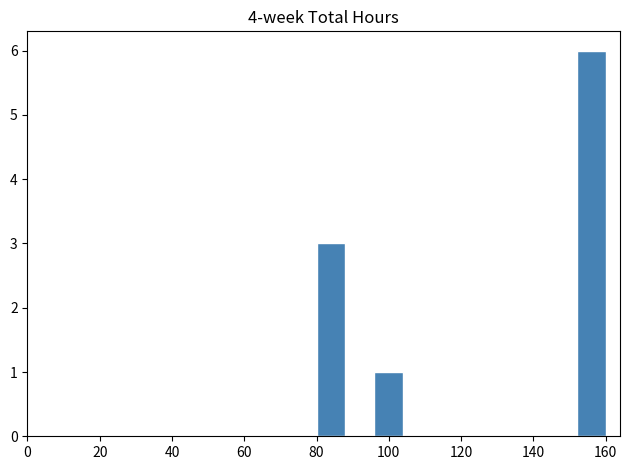

Which range on the x-axis has the tallest bar?

152 to 160